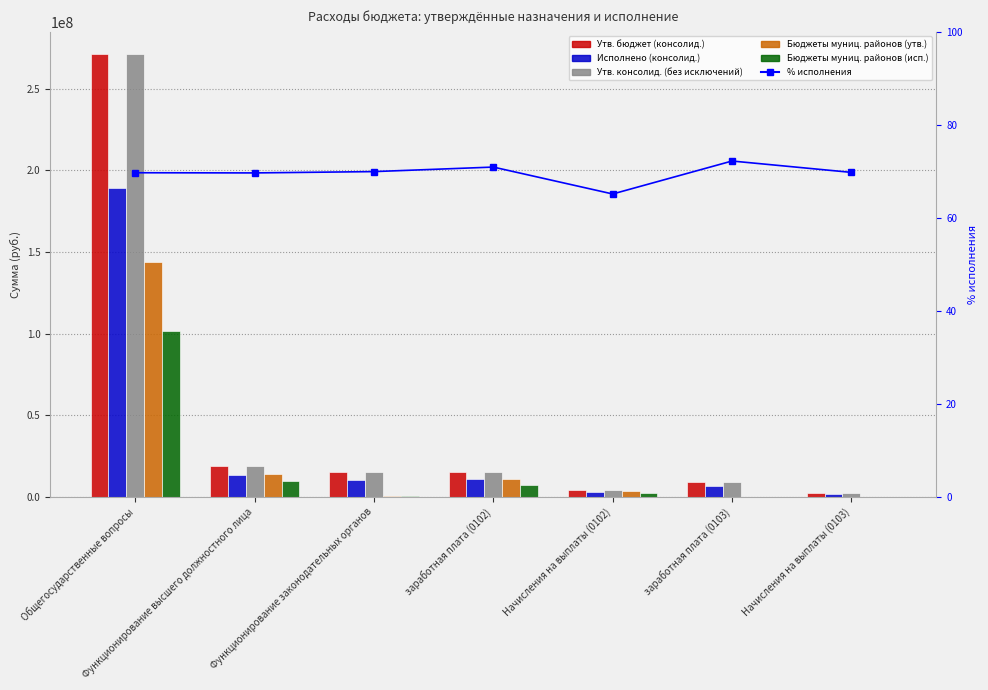

Reading right to left, list all the values displayed in this chart.

Утв. бюджет (консолид.): Начисления на выплаты (0103)=2556973.5	заработная плата (0103)=8862774.5	Начисления на выплаты (0102)=4170709.4	заработная плата (0102)=15037441.6	Функционирование законодательных органов=15219345.3	Функционирование высшего должностного лица=19208151.0	Общегосударственные вопросы=271156702.0
Исполнено (консолид.): Начисления на выплаты (0103)=1784077.5	заработная плата (0103)=6400362.5	Начисления на выплаты (0102)=2716393.9	заработная плата (0102)=10663698.0	Функционирование законодательных органов=10644575.7	Функционирование высшего должностного лица=13380091.9	Общегосударственные вопросы=188984253.1
Утв. консолид. (без исключений): Начисления на выплаты (0103)=2556973.5	заработная плата (0103)=8862774.5	Начисления на выплаты (0102)=4170709.4	заработная плата (0102)=15037441.6	Функционирование законодательных органов=15219345.3	Функционирование высшего должностного лица=19208151.0	Общегосударственные вопросы=271156702.0
Бюджеты муниц. районов (утв.): Начисления на выплаты (0103)=0.0	заработная плата (0103)=0.0	Начисления на выплаты (0102)=3316280.8	заработная плата (0102)=10982193.2	Функционирование законодательных органов=511197.3	Функционирование высшего должностного лица=14298474.0	Общегосударственные вопросы=143825785.3
Бюджеты муниц. районов (исп.): Начисления на выплаты (0103)=0.0	заработная плата (0103)=0.0	Начисления на выплаты (0102)=2144090.4	заработная плата (0102)=7542574.5	Функционирование законодательных органов=370887.0	Функционирование высшего должностного лица=9686664.9	Общегосударственные вопросы=101615306.3
% исполнения: Начисления на выплаты (0103)=69.8	заработная плата (0103)=72.2	Начисления на выплаты (0102)=65.1	заработная плата (0102)=70.9	Функционирование законодательных органов=69.9	Функционирование высшего должностного лица=69.7	Общегосударственные вопросы=69.7